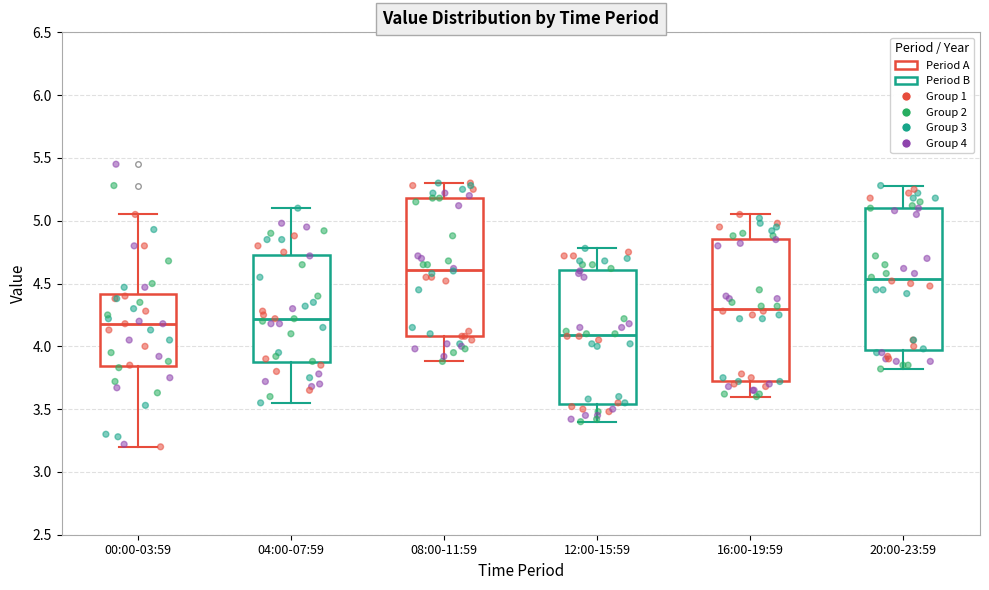

Reading left to right, read every box against the y-axis: the position of its median line, the range the box covers, and the ends of its whiskers. The values are not printed on the chart, so give them approximately, as read against the axis.

00:00-03:59: median 4.20, box 3.85 to 4.40, whiskers 3.20 to 5.05
04:00-07:59: median 4.20, box 3.85 to 4.75, whiskers 3.55 to 5.10
08:00-11:59: median 4.60, box 4.10 to 5.20, whiskers 3.90 to 5.30
12:00-15:59: median 4.10, box 3.55 to 4.60, whiskers 3.40 to 4.80
16:00-19:59: median 4.30, box 3.70 to 4.85, whiskers 3.60 to 5.05
20:00-23:59: median 4.55, box 3.95 to 5.10, whiskers 3.80 to 5.30